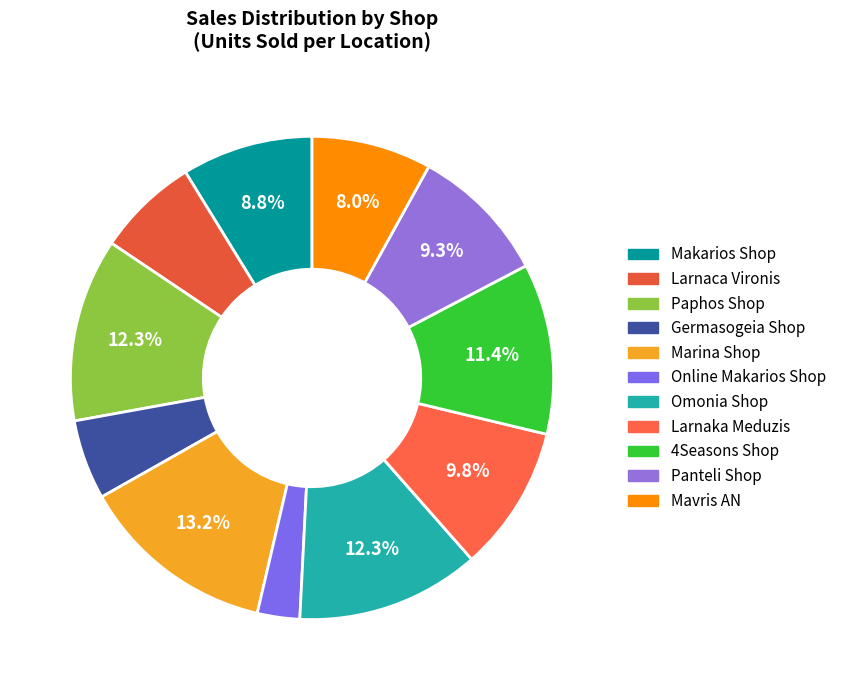

Which has a higher value, 4Seasons Shop or Larnaca Vironis?

4Seasons Shop